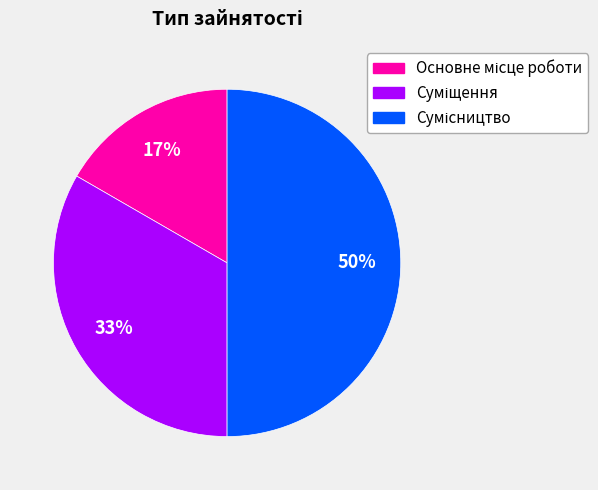

To the nearest percent, what is the average slice percentage?

33%